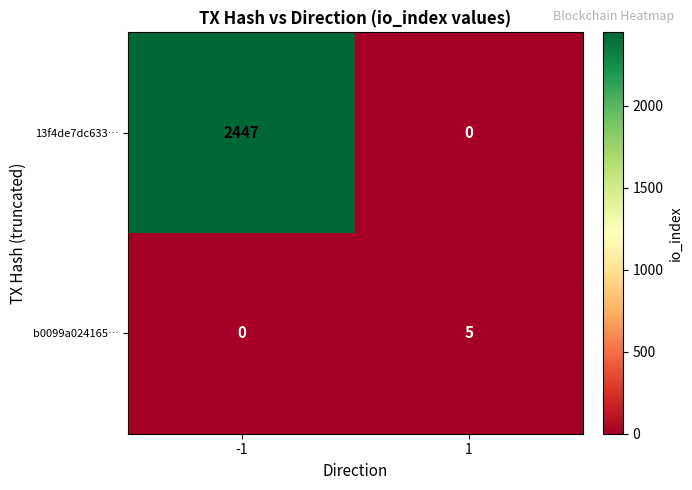

Count the number of data series in this chart.

2